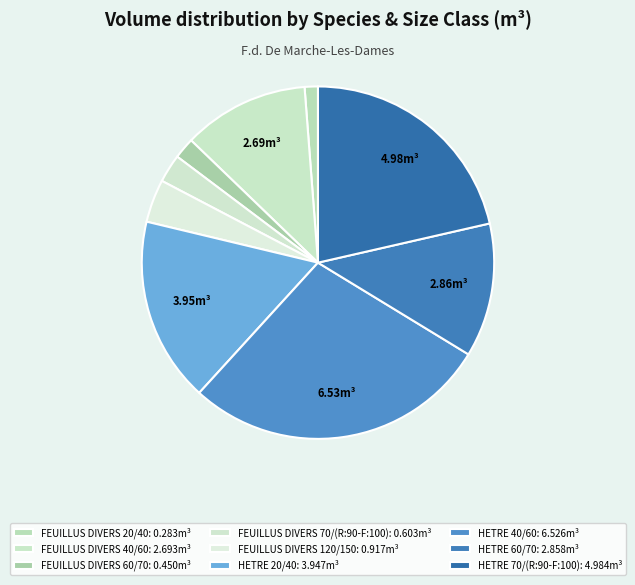

Count the number of slices in the pie.

9